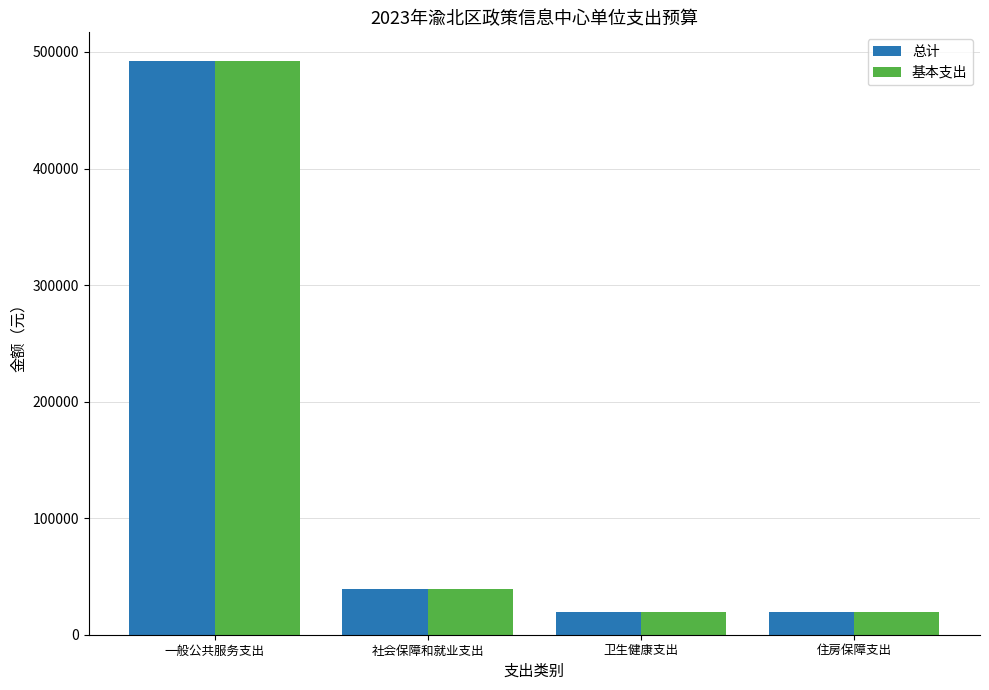

How many data points does each series have?

4